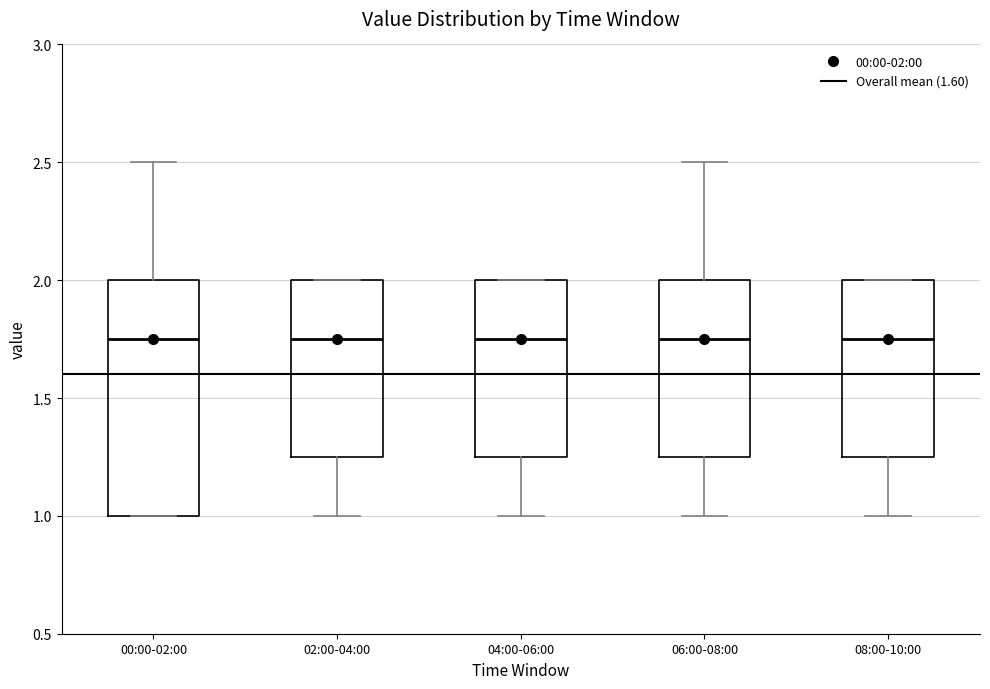

Reading left to right, transcribe this box plot: for each box, give where its median line is, the range the box spans, and where its two whiskers end, as read against the y-axis. The values are not printed on the chart, so give them approximately, as read against the axis.

00:00-02:00: median 1.75, box 1.00 to 2.00, whiskers 1.00 to 2.50
02:00-04:00: median 1.75, box 1.25 to 2.00, whiskers 1.00 to 2.00
04:00-06:00: median 1.75, box 1.25 to 2.00, whiskers 1.00 to 2.00
06:00-08:00: median 1.75, box 1.25 to 2.00, whiskers 1.00 to 2.50
08:00-10:00: median 1.75, box 1.25 to 2.00, whiskers 1.00 to 2.00